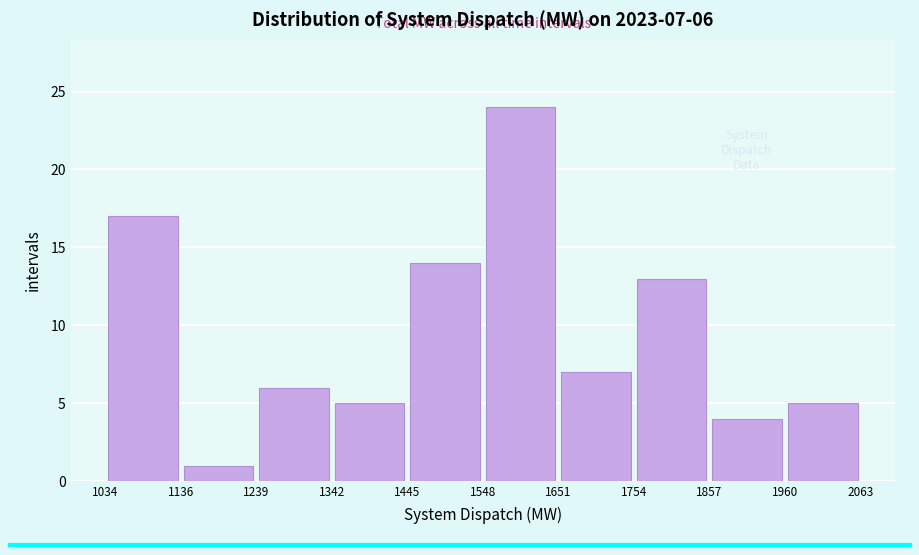

Which range on the x-axis has the tallest bar?

1548 to 1651